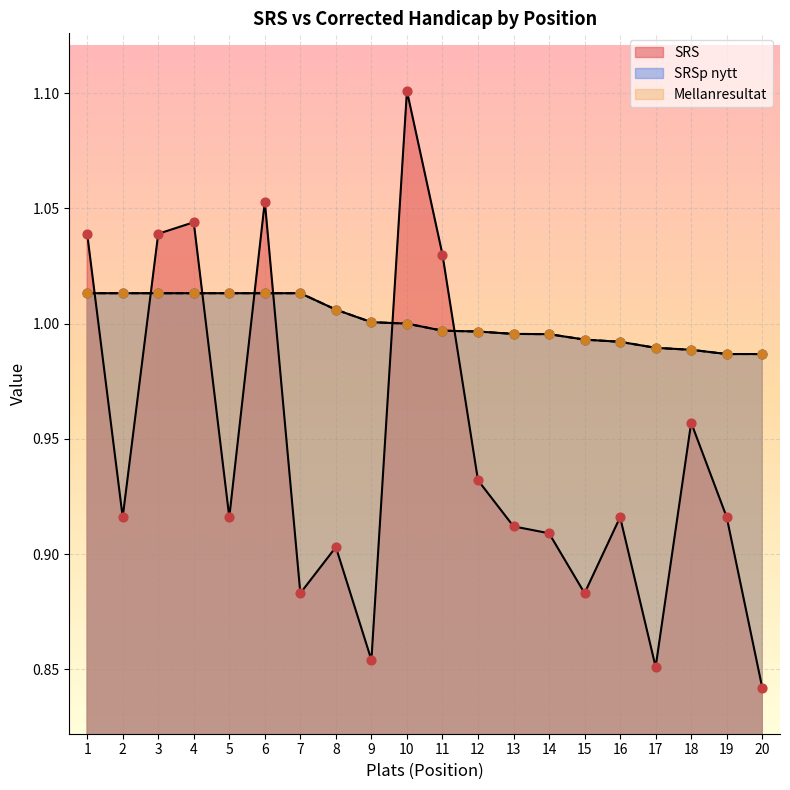

Which series contains the highest Y value?

SRS